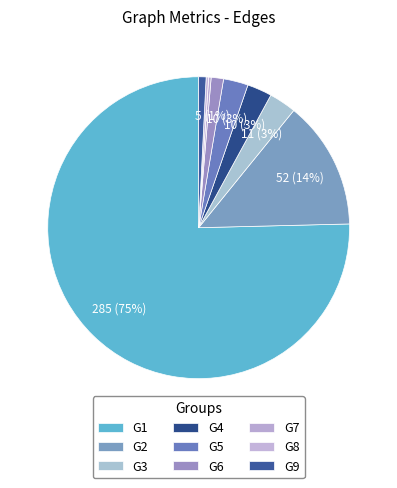

How many segments does this pie chart have?

9